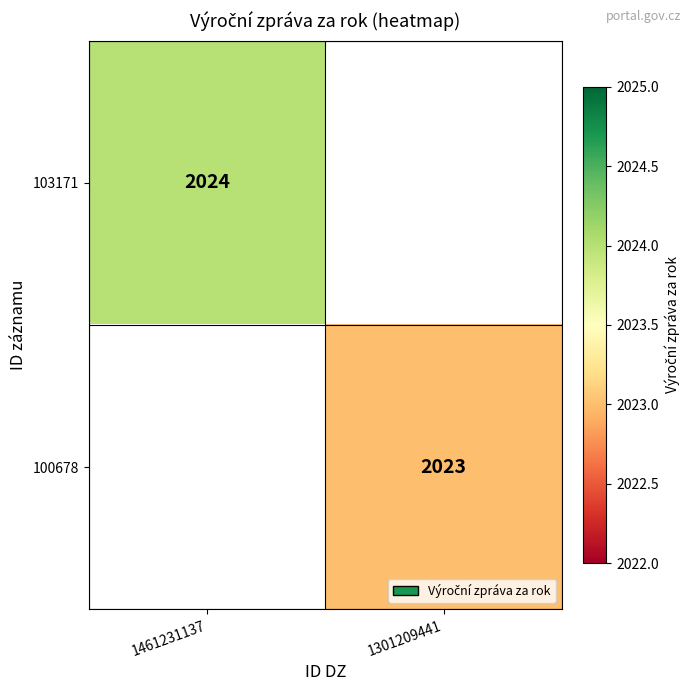

The 103171 series shows 997.3 at 1461231137. True or false?

False